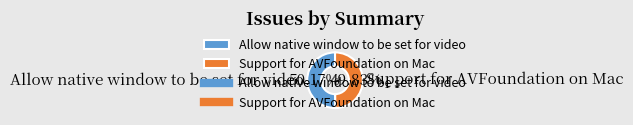

How many segments does this pie chart have?

2